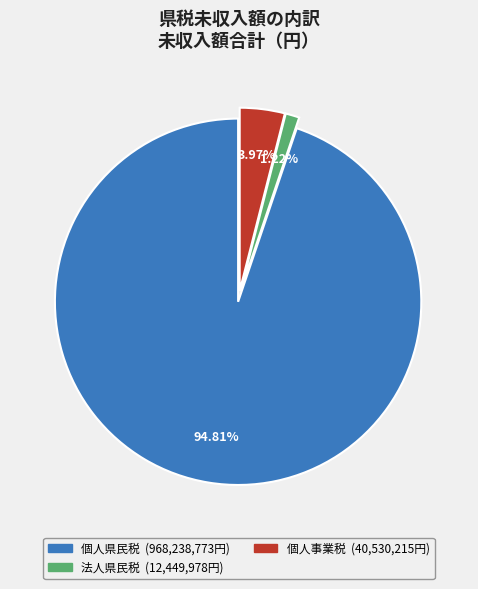

Is there a majority slice in this chart?

Yes